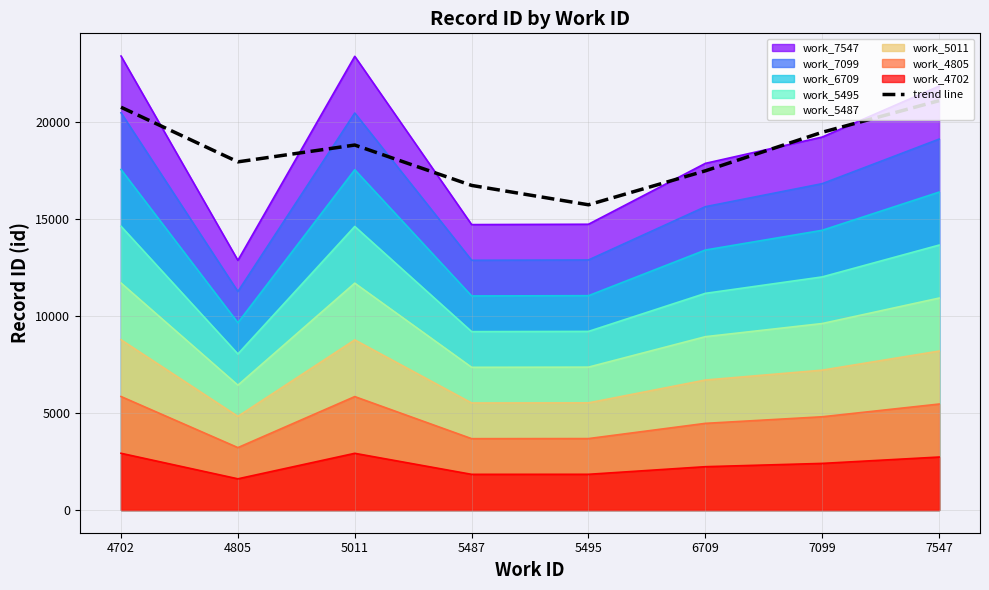

How many data points are less than 18789?

4